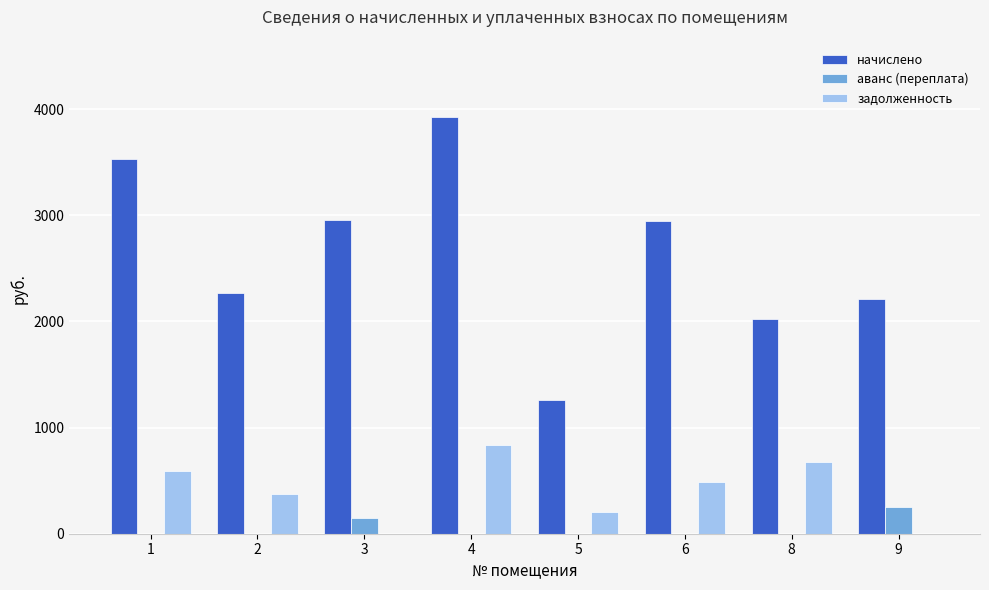

Which series has the largest range (max minus min)?

начислено